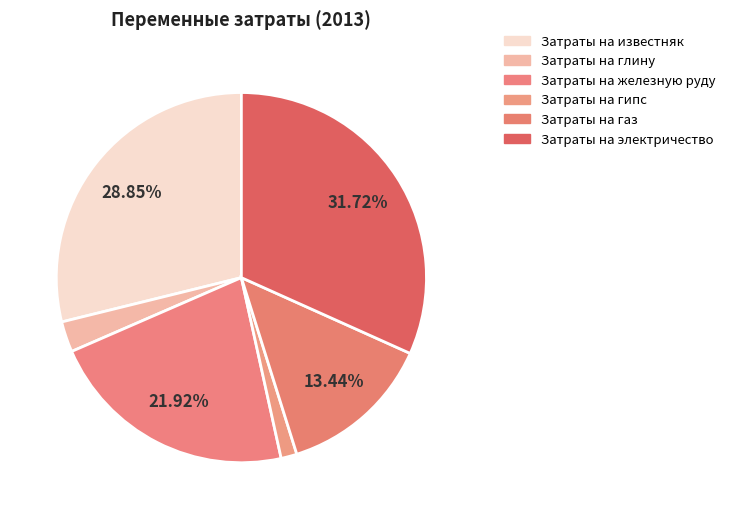

True or false: Затраты на гипс accounts for 1% of the total.

True